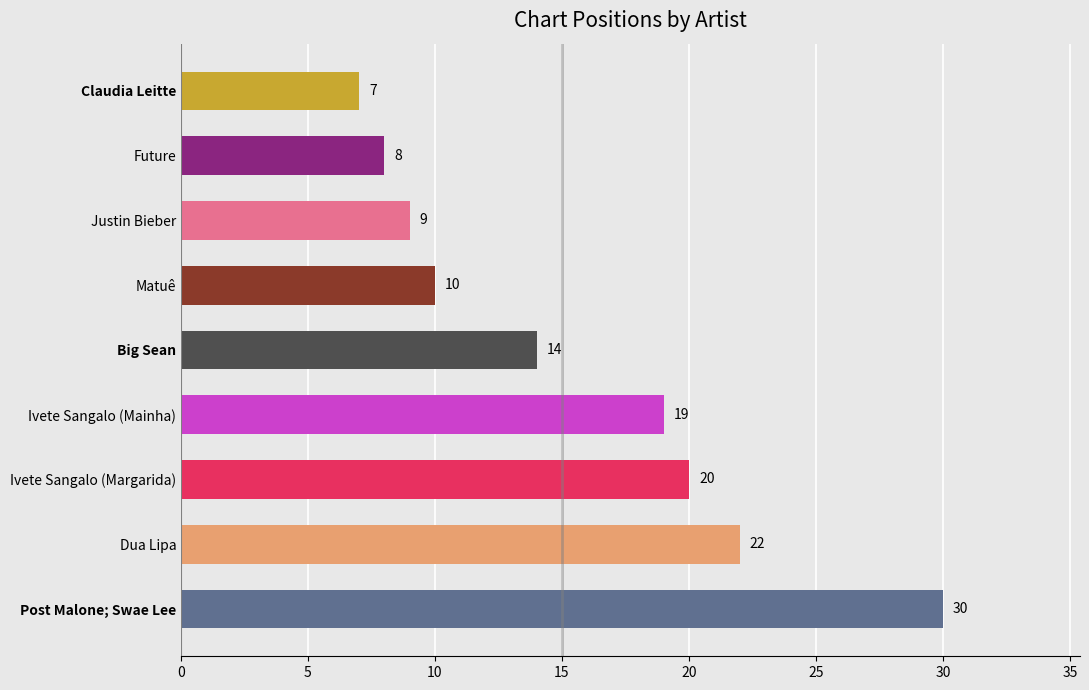

Reading top to bottom, list all the values displayed in this chart.

Claudia Leitte=7	Future=8	Justin Bieber=9	Matuê=10	Big Sean=14	Ivete Sangalo (Mainha)=19	Ivete Sangalo (Margarida)=20	Dua Lipa=22	Post Malone; Swae Lee=30